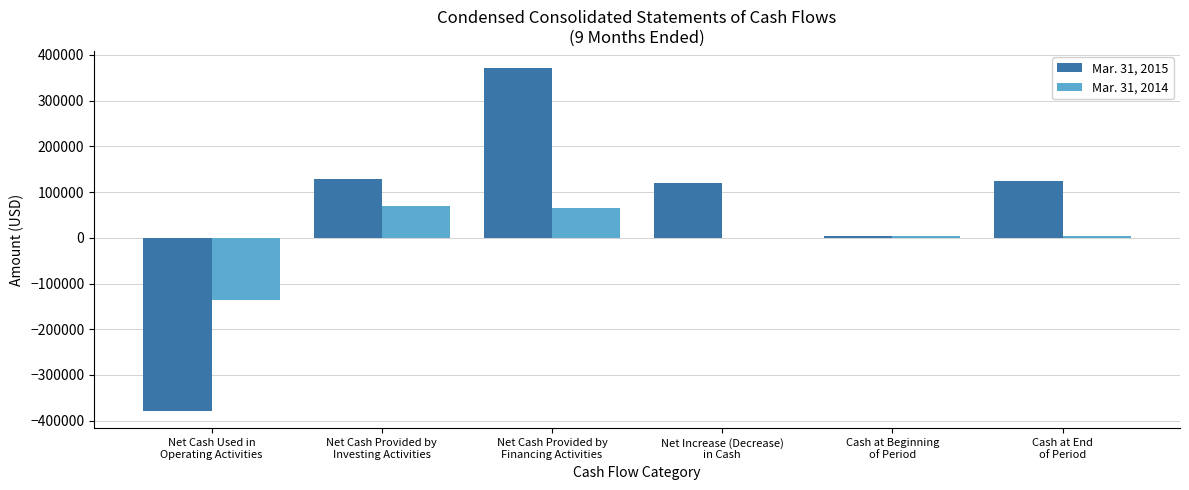

At which category is the sum across all series the highest?

Net Cash Provided by
Financing Activities